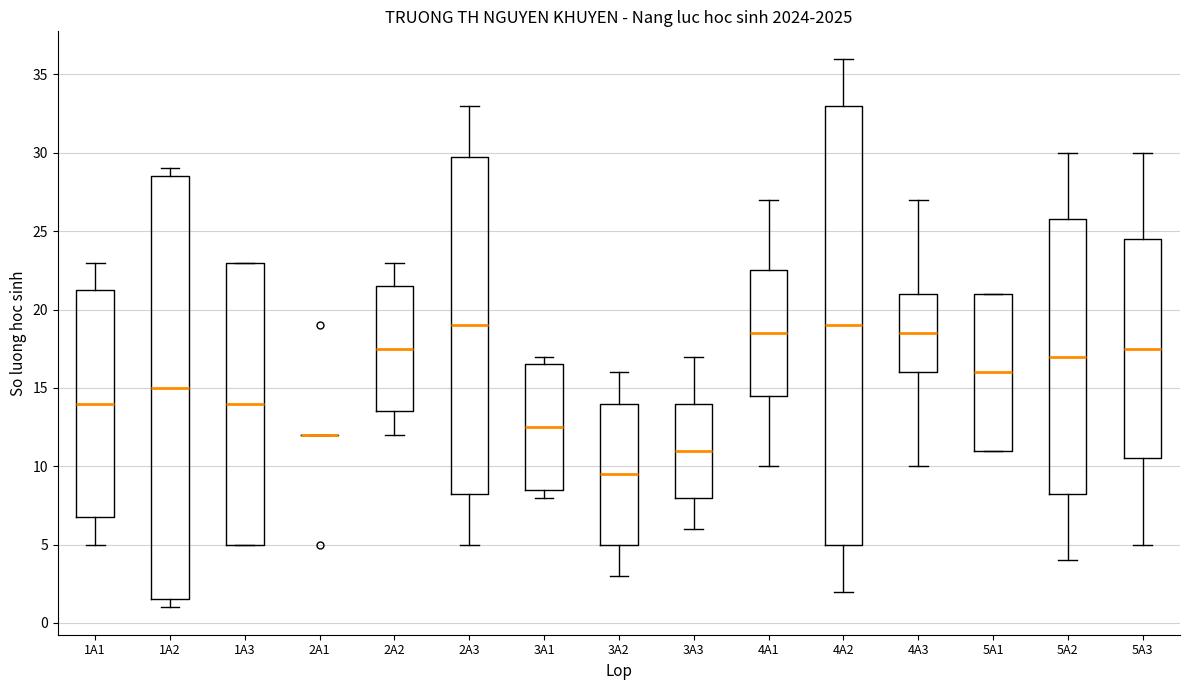

Where does the median line of the box for 5A1 sit on the y-axis? The values are not printed on the chart, so give them approximately, as read against the axis.

16.0